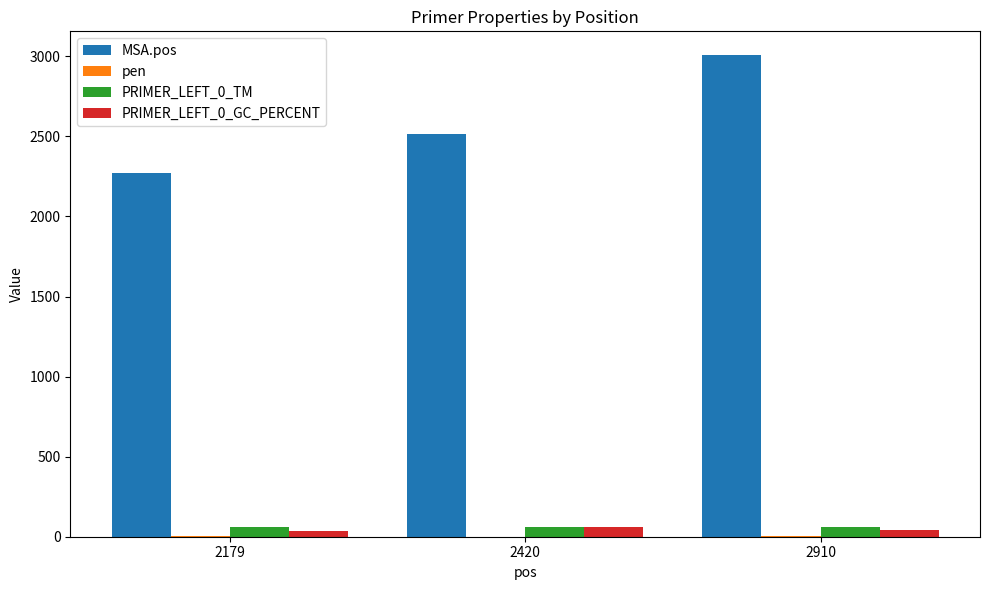

Which series changed the most between 2179 and 2910?

MSA.pos